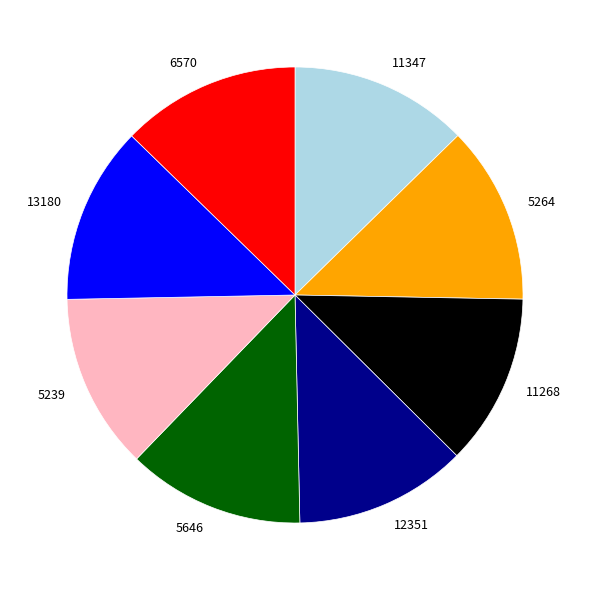

Combined, do 5239 and 11347 account for over 50%?

No